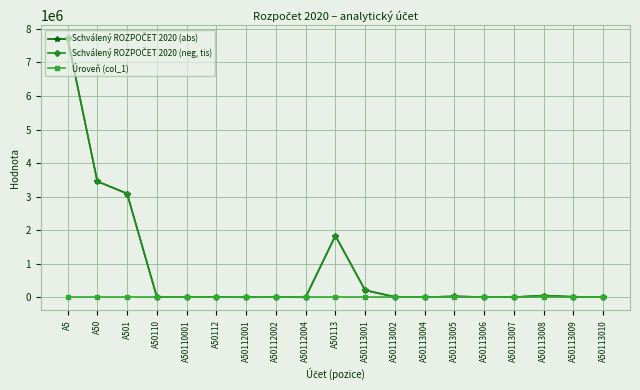

What is the lowest value of the Schválený ROZPOČET 2020 (neg, tis) series?

200.0